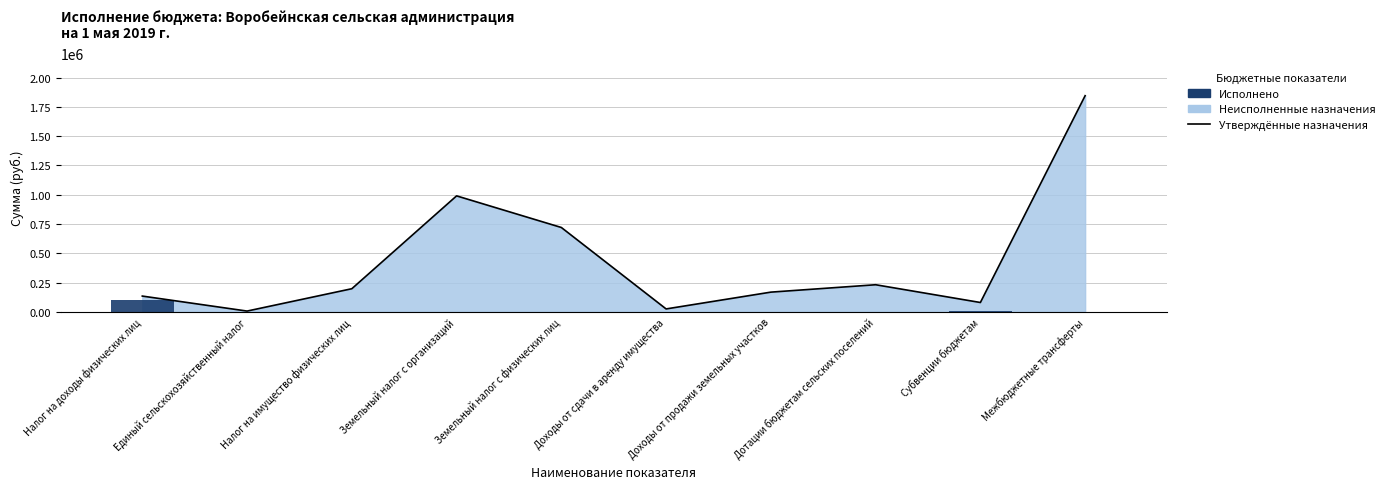

Which series has the widest spread of values?

Утверждённые назначения